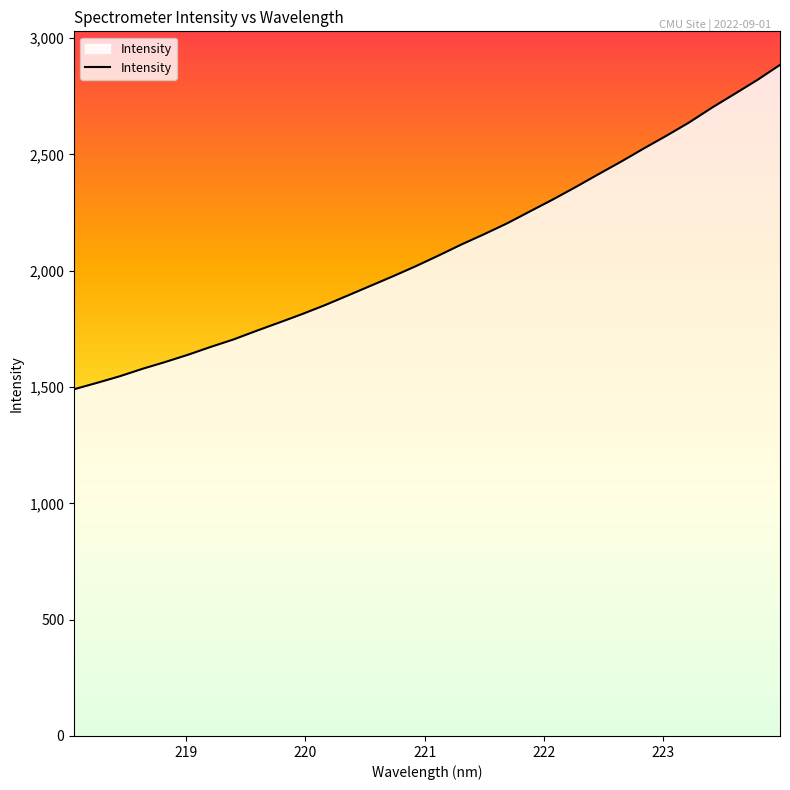

What is the sum of all values?

67006.8